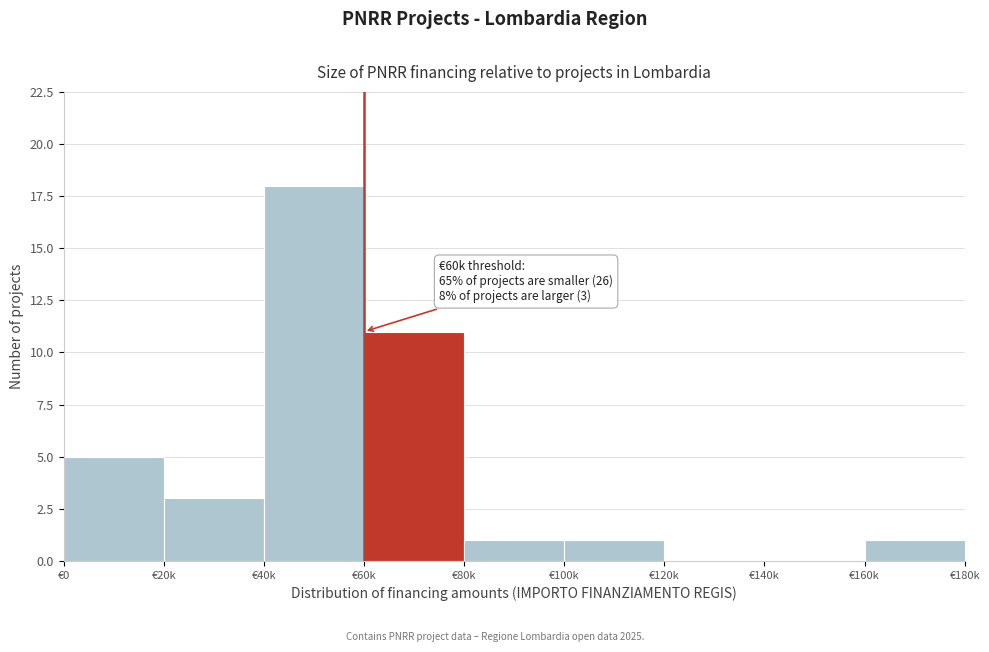

Reading right to left, extract all data points from this chart.

€160k=1	€140k=0	€120k=0	€100k=1	€80k=1	€60k=11	€40k=18	€20k=3	€0=5